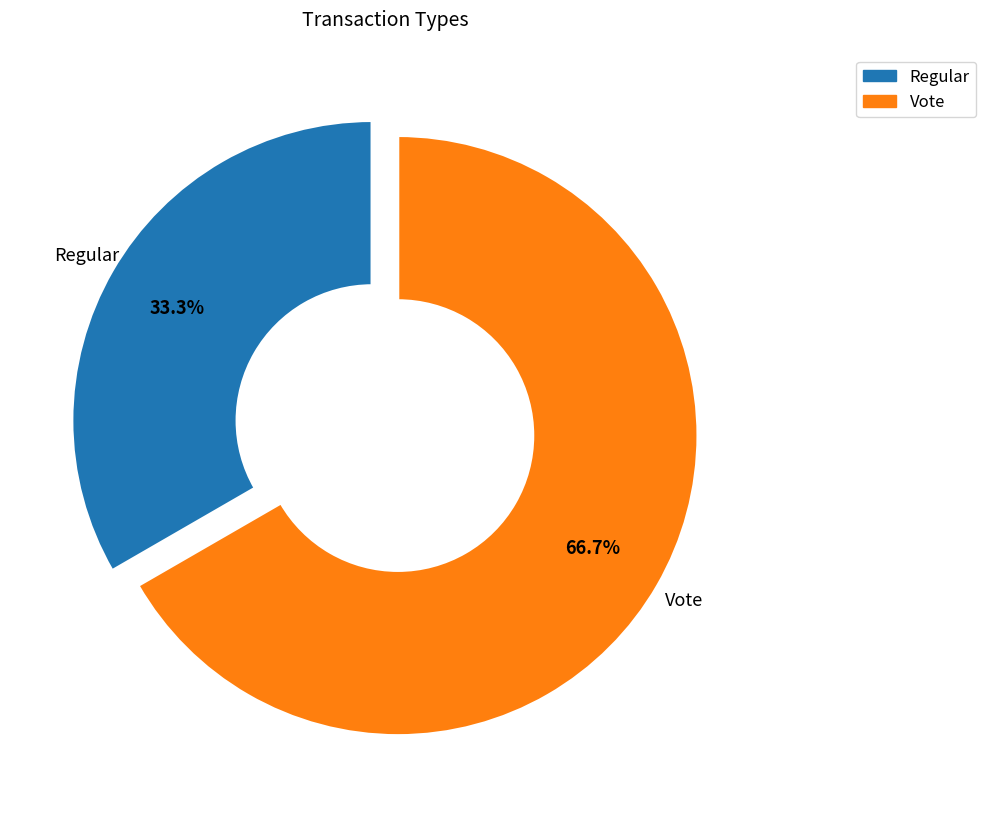

What is the majority slice?

Vote